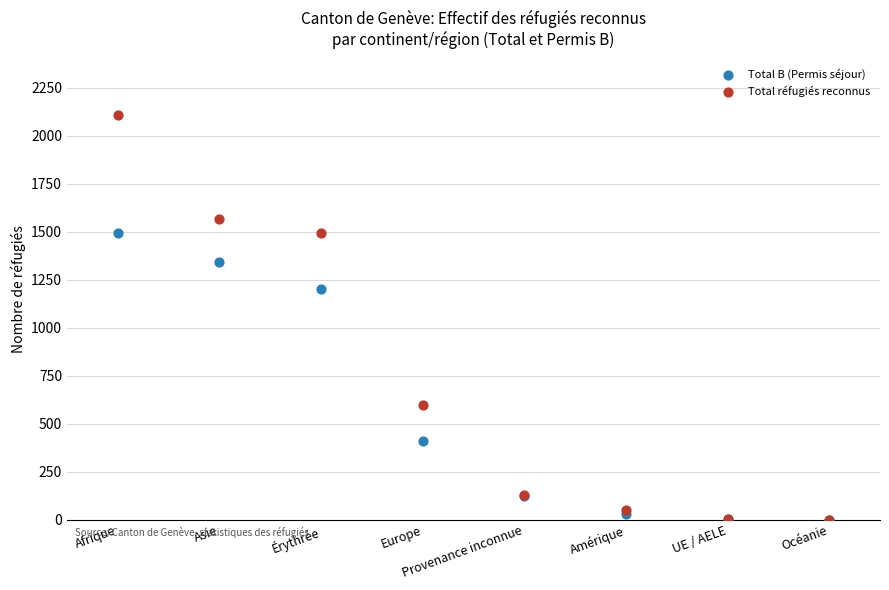

Across all series, what Y value is closest to 1053?

1202